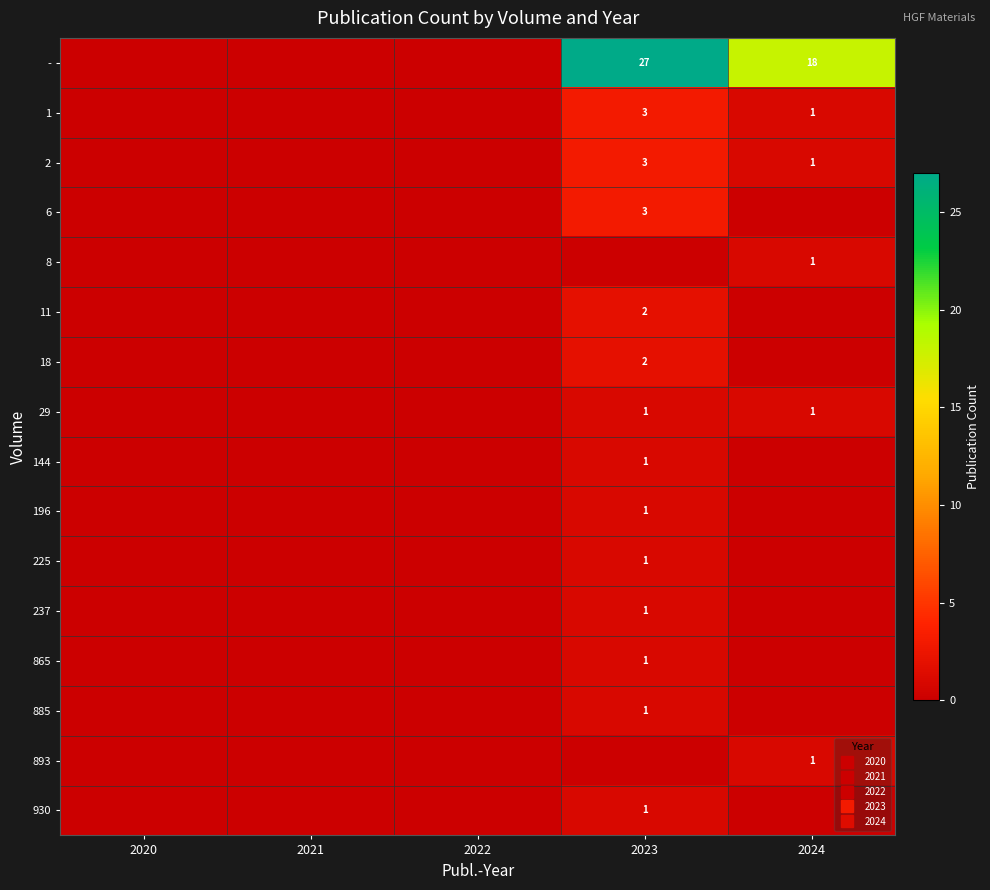

The 6 series shows 3 at 2023. True or false?

True